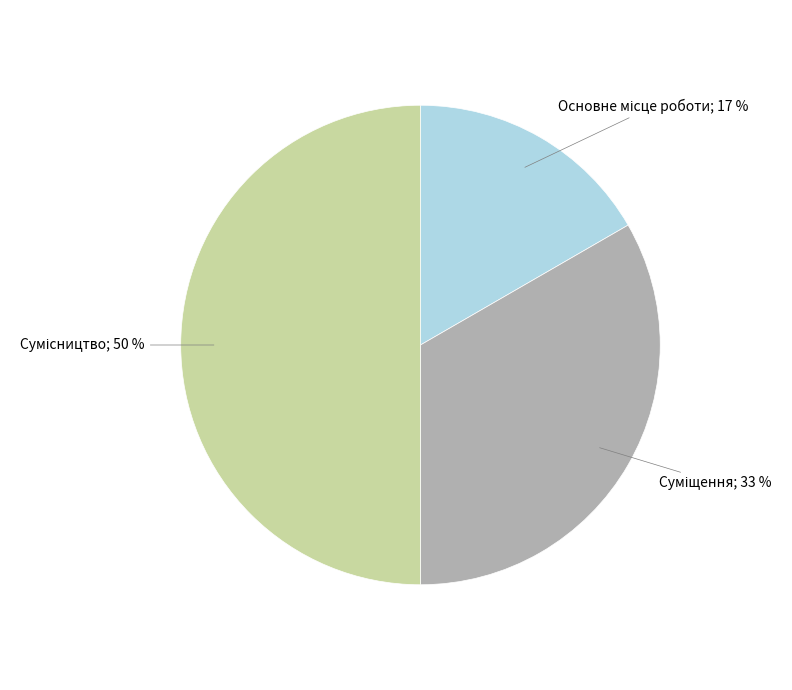

To the nearest percent, what is the difference between the largest and smallest slice percentages?

33%